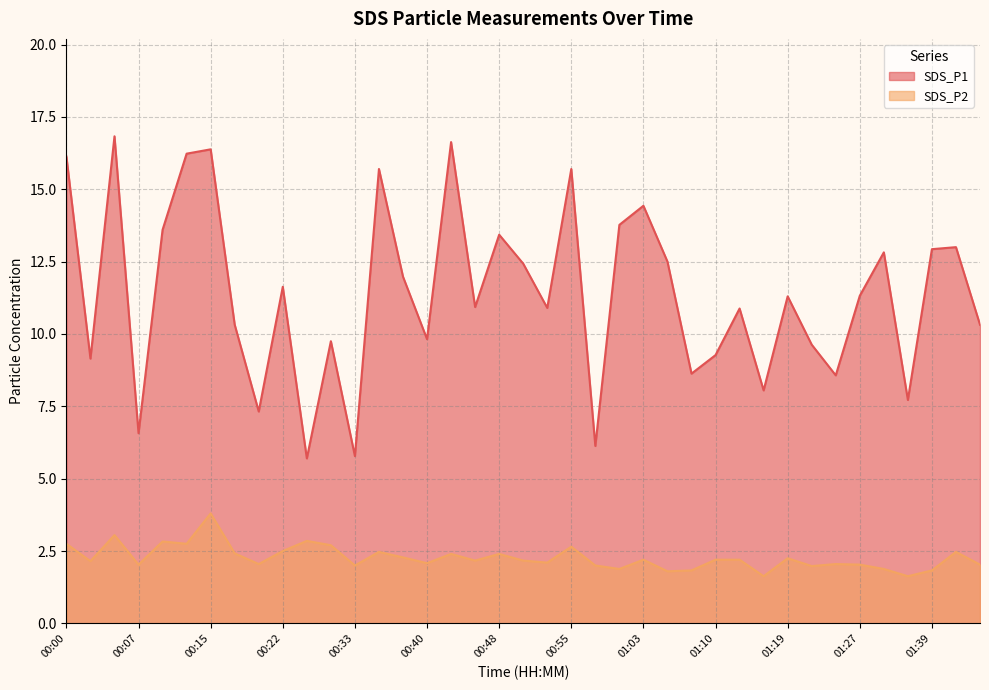

What is the difference between the maximum and minimum values in the SDS_P2 series?

2.2